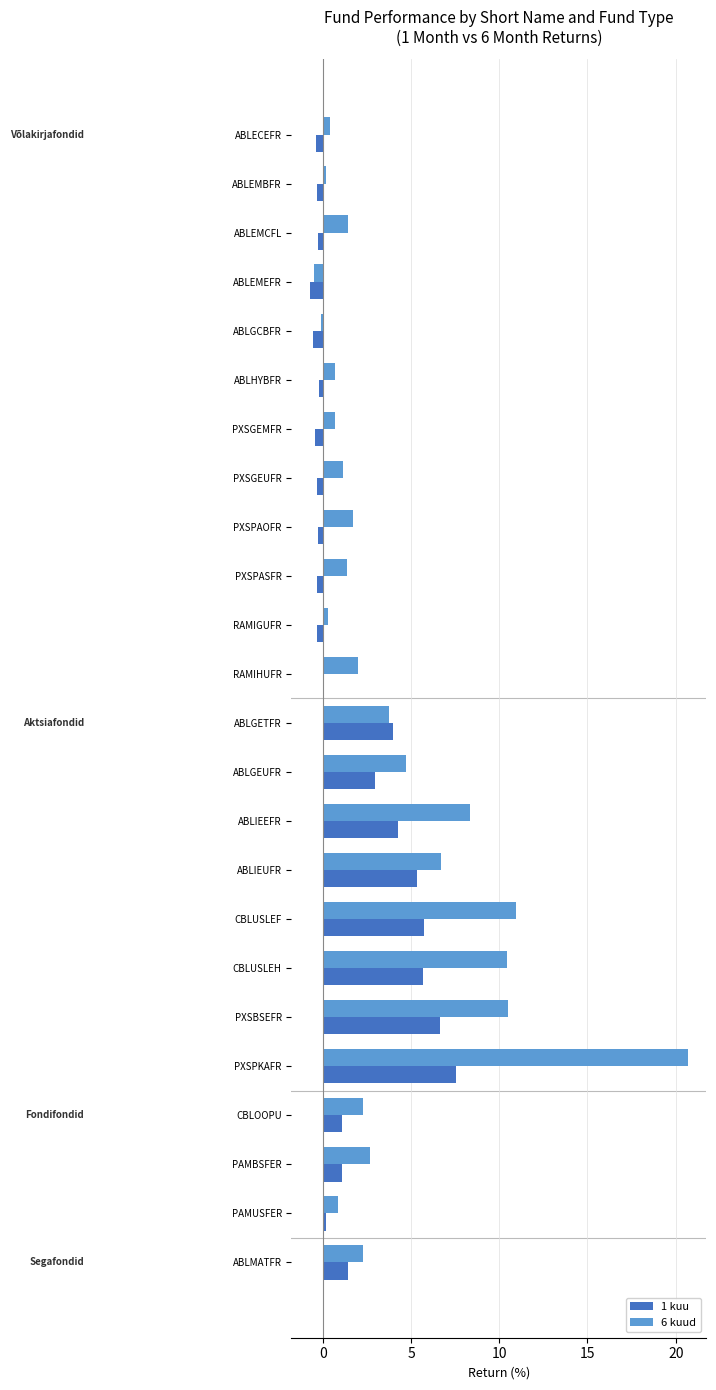

Is the value of 1 kuu at ABLEMCFL greater than the value of 6 kuud at ABLIEUFR?

No